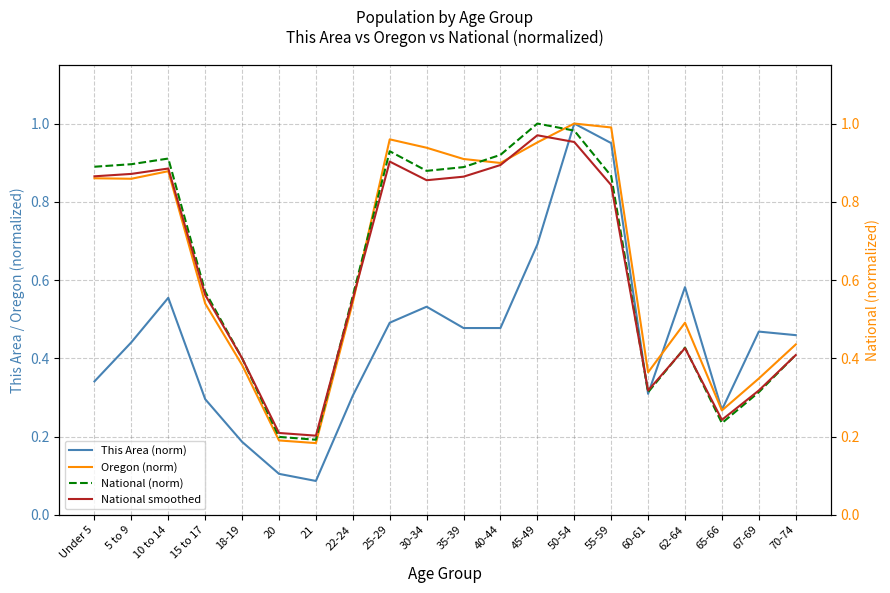

What are all the series names shown in the legend?

This Area (norm), Oregon (norm), National (norm), National smoothed